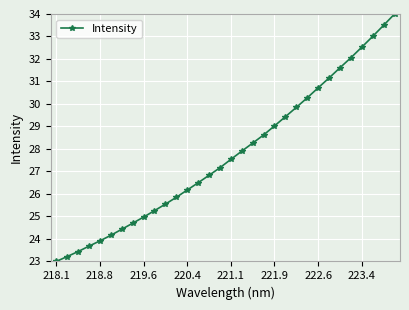

How many data points does each series have?

32